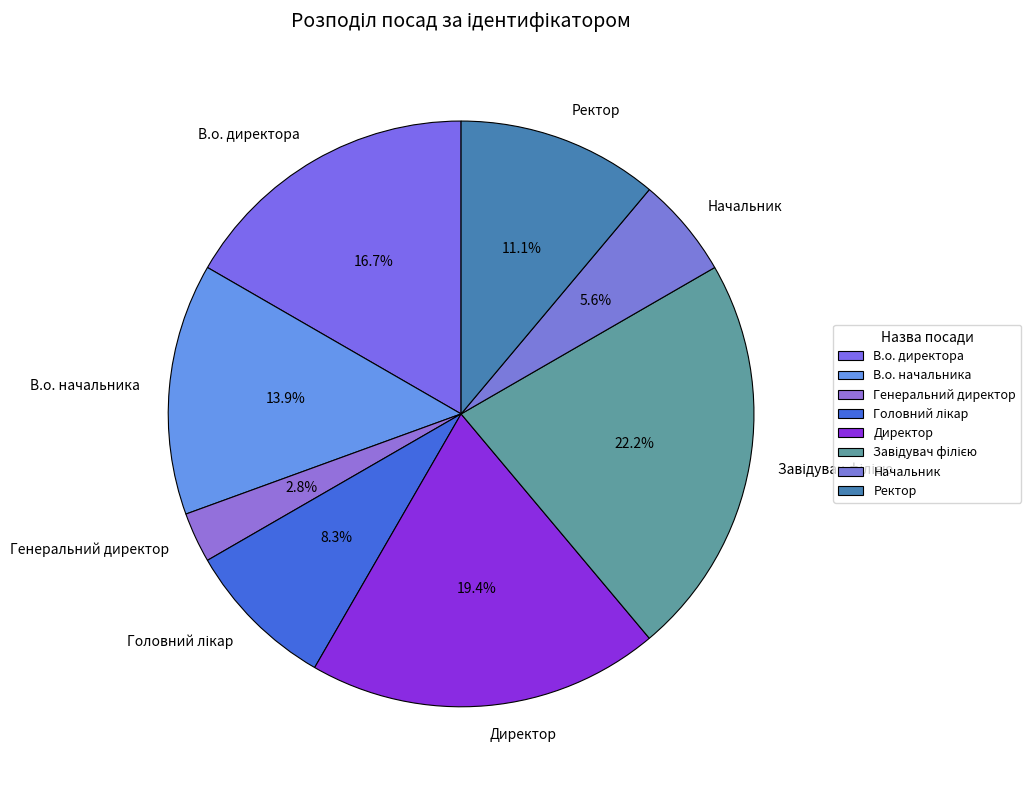

Combined, what portion of the pie is Начальник and Директор?

25.0%